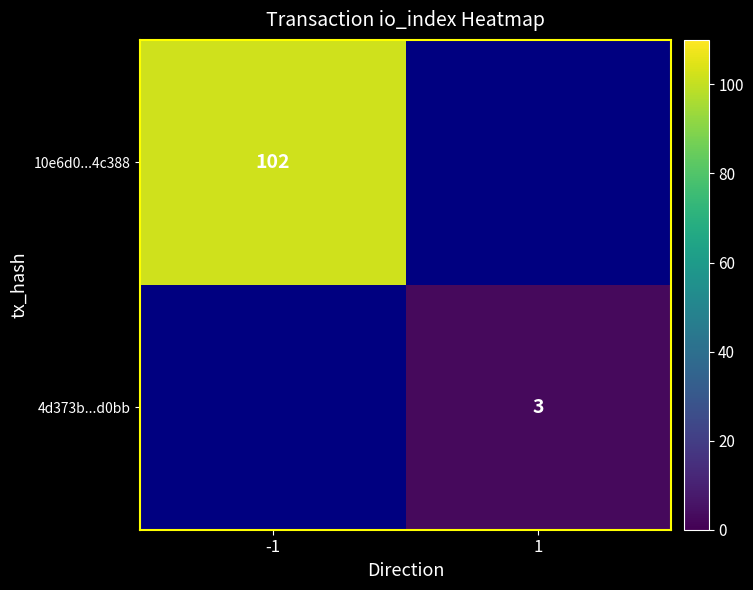

The value of 10e6d0...4c388 at -1 is 102. True or false?

True